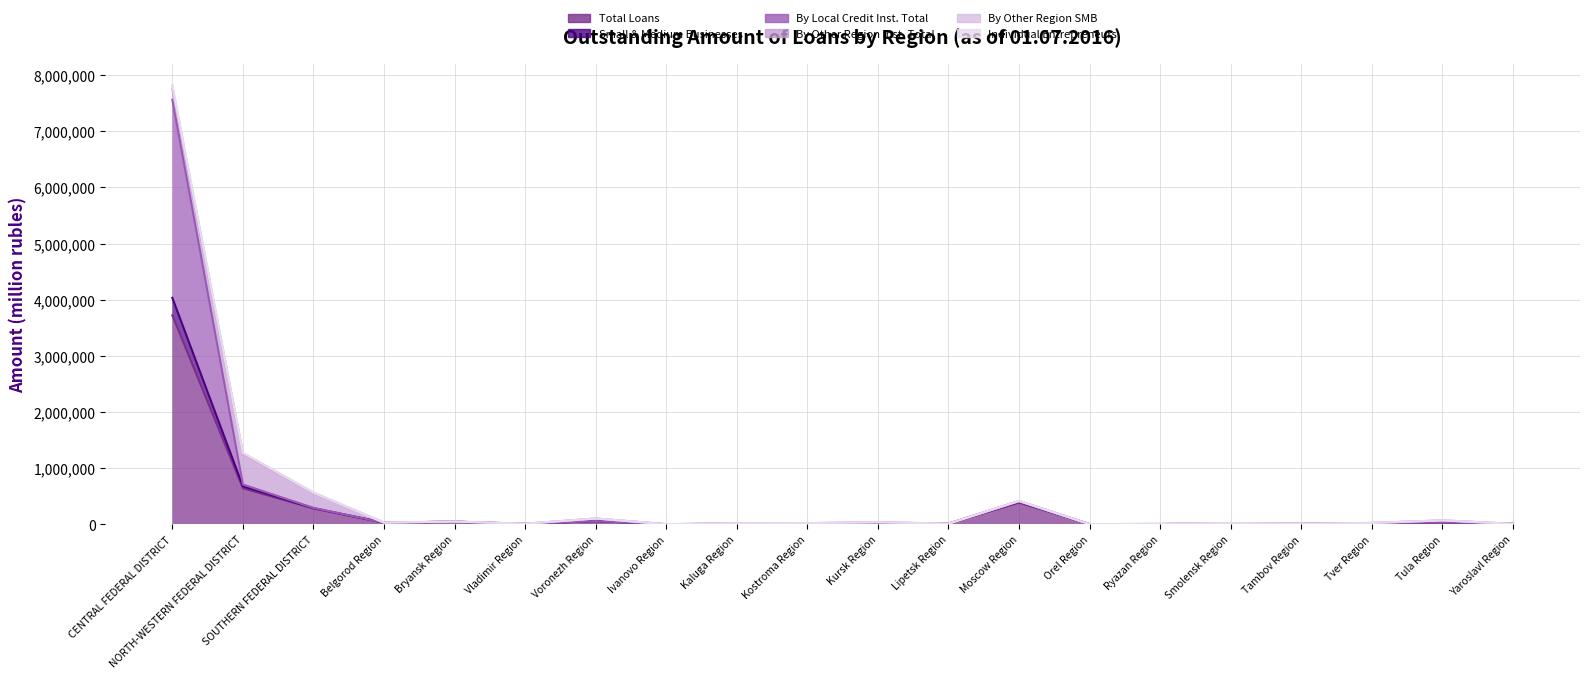

What is the greatest value displayed?

7812412